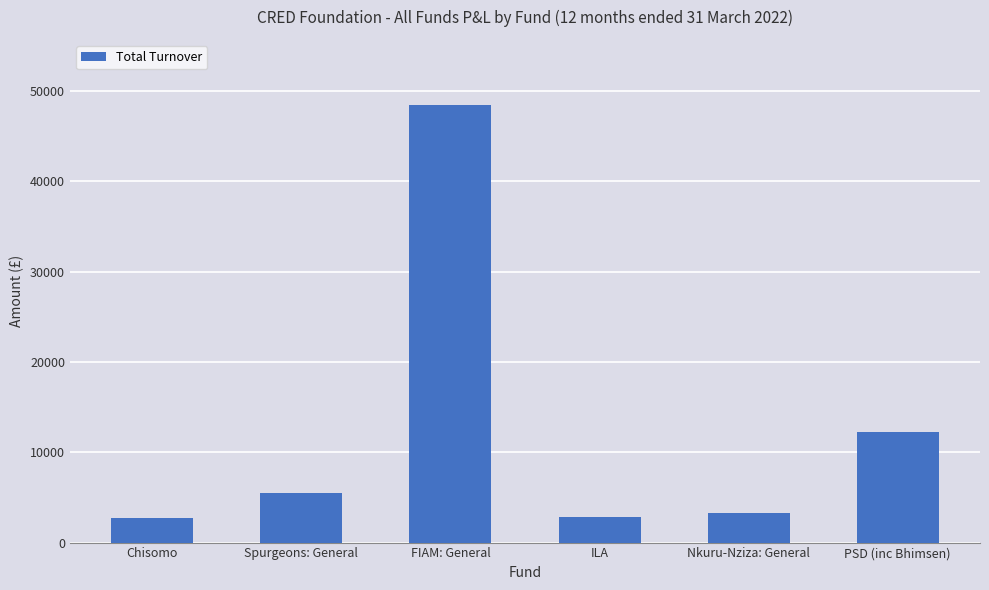

What is the value of the 3rd bar from the left?

48379.4